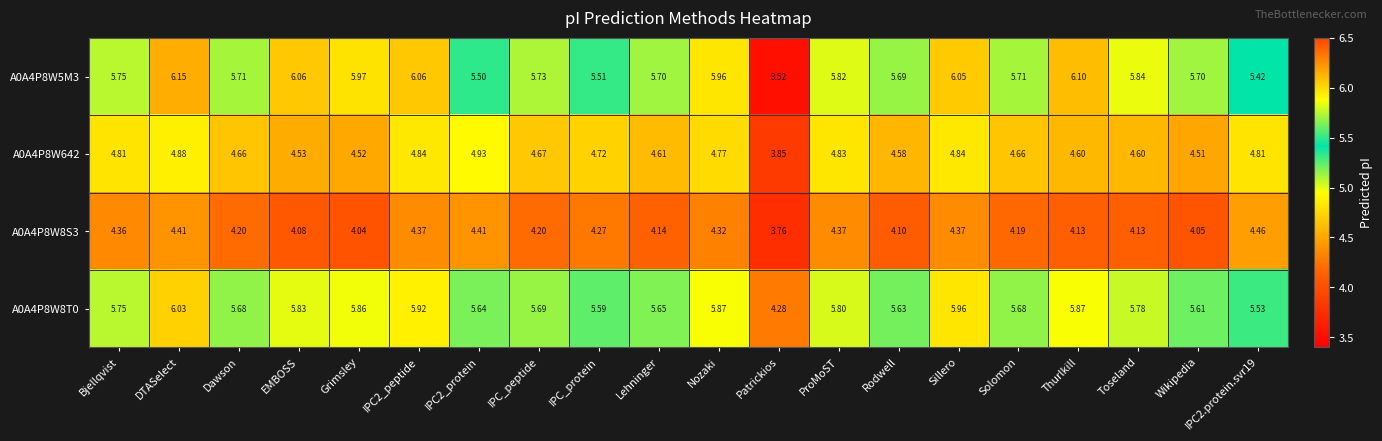

At which label is A0A4P8W5M3 closest to 4?

Patrickios